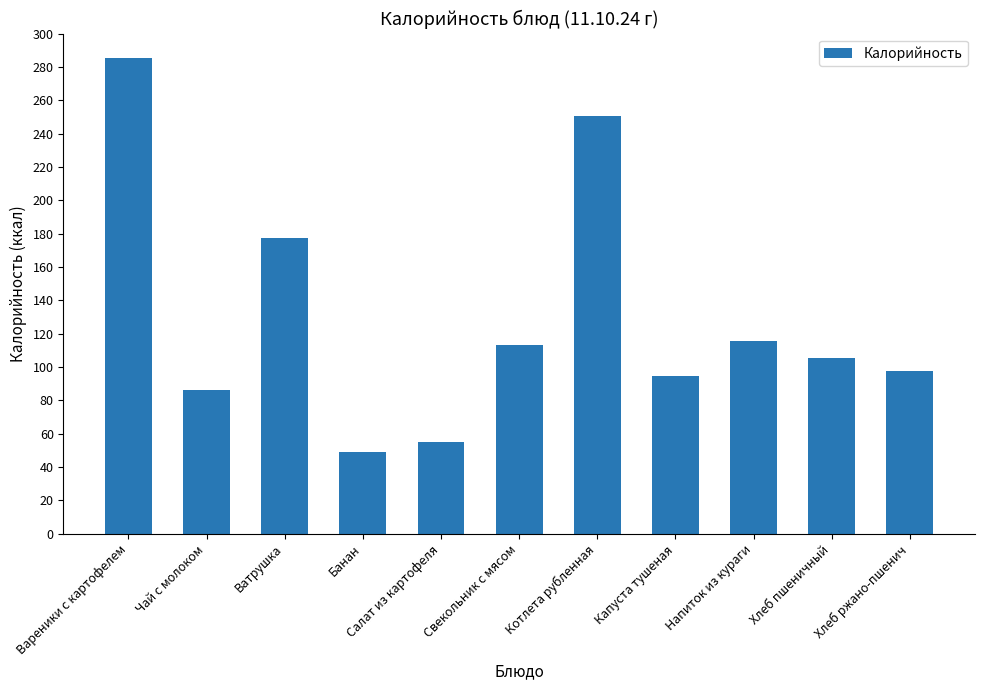

True or false: the data shows 177.6 at Ватрушка.

True